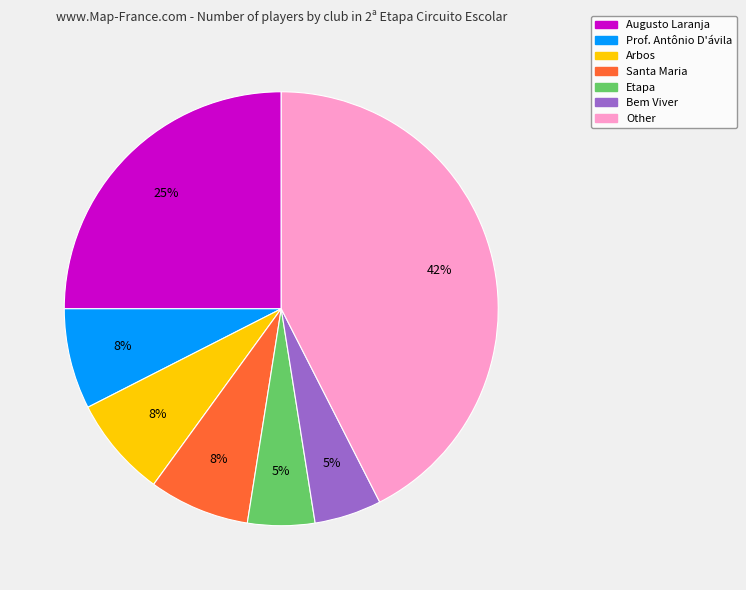

Between Arbos and Etapa, which is larger?

Arbos